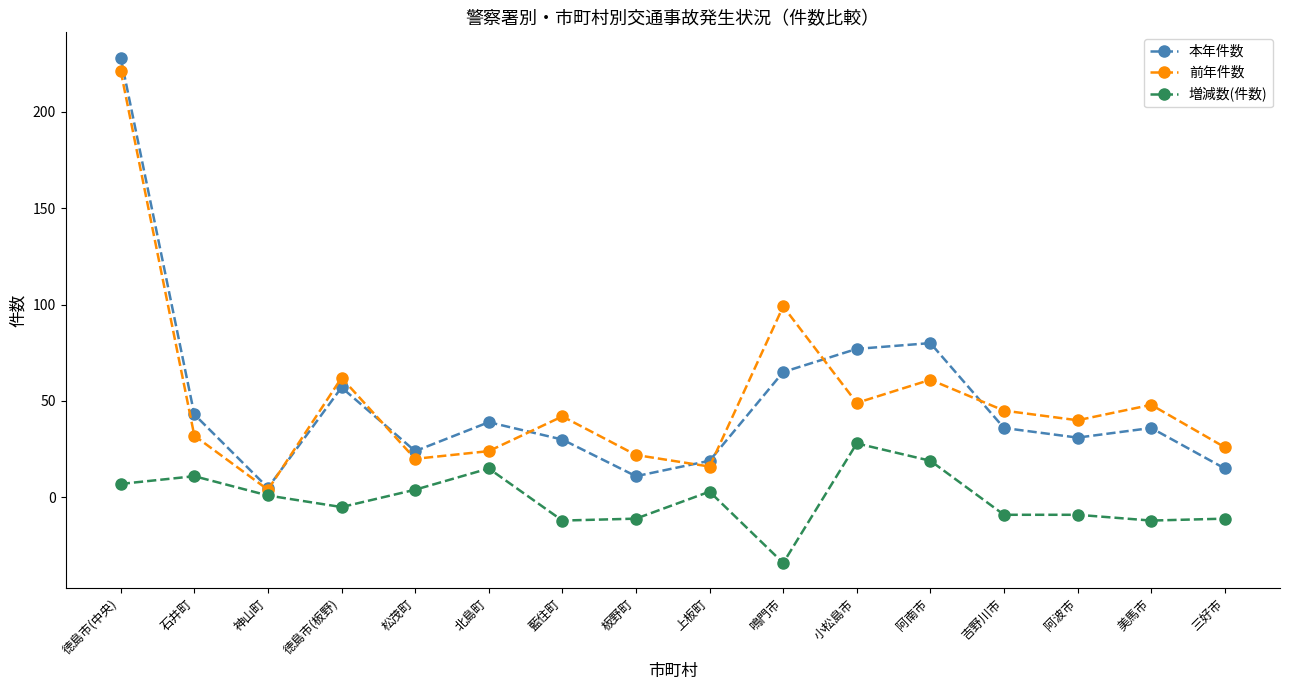

At which label does 増減数(件数) first exceed 1?

徳島市(中央)